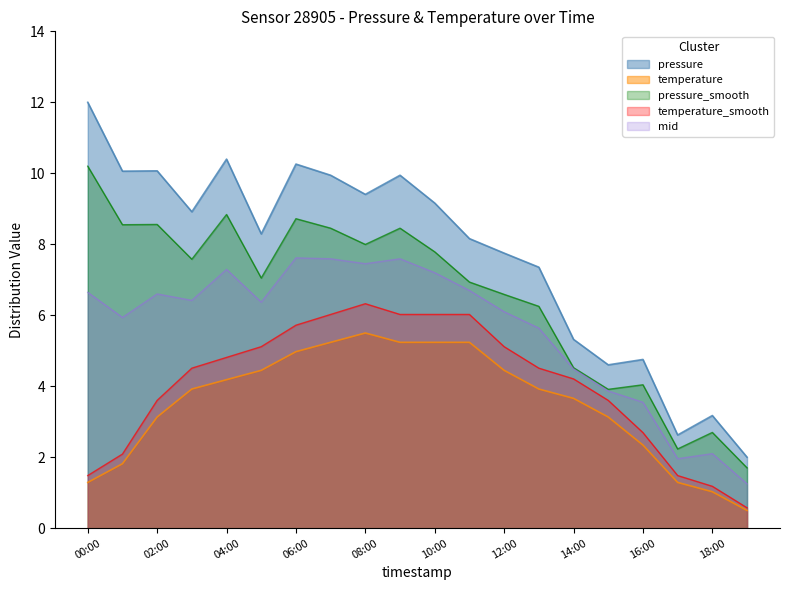

What is the smallest value displayed?

0.5